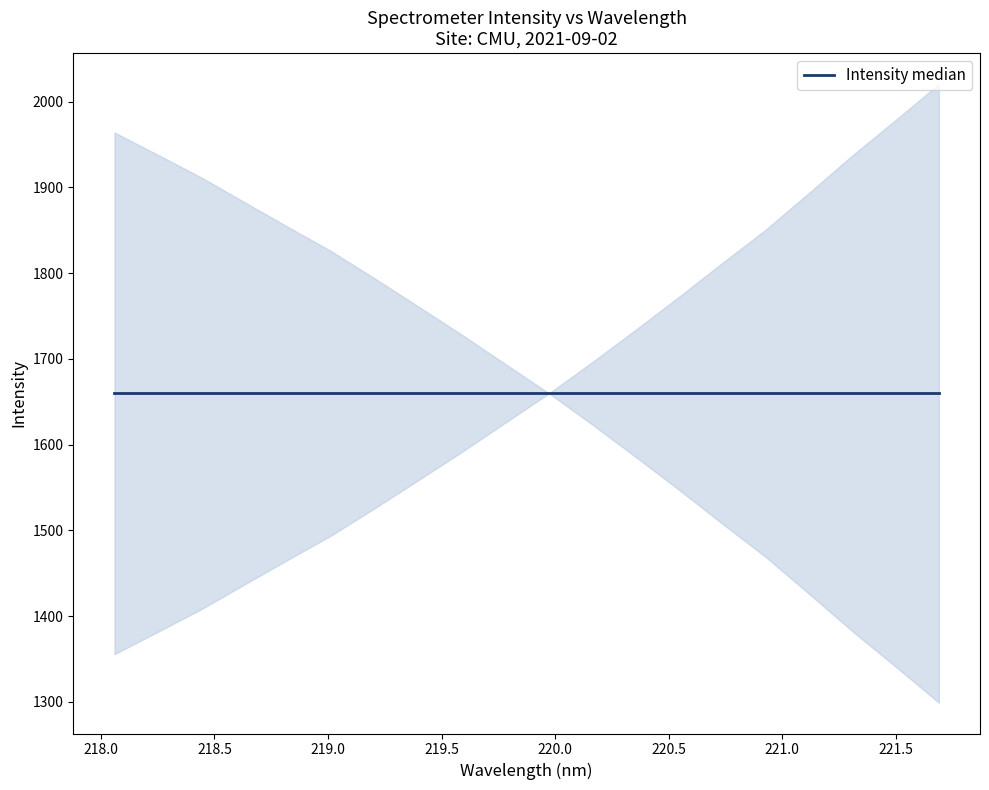

List the labels in order of value, smallest first.

0, 1, 2, 3, 4, 5, 6, 7, 8, 9, 10, 11, 12, 13, 14, 15, 16, 17, 18, 19